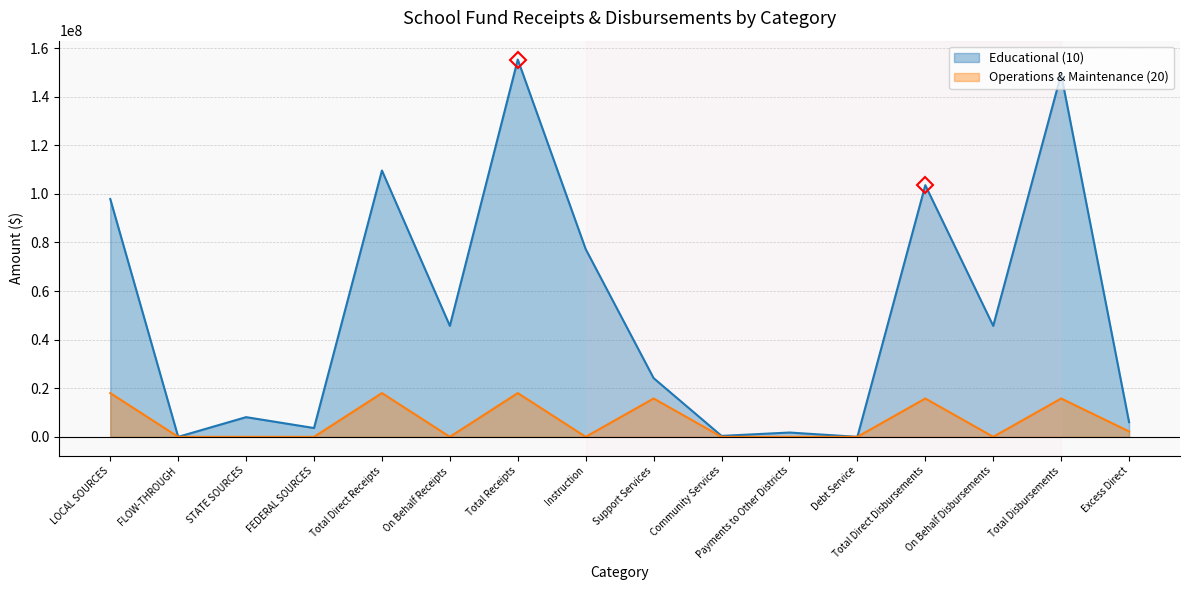

True or false: Operations & Maintenance (20) has a value of 0 at Debt Service.

True